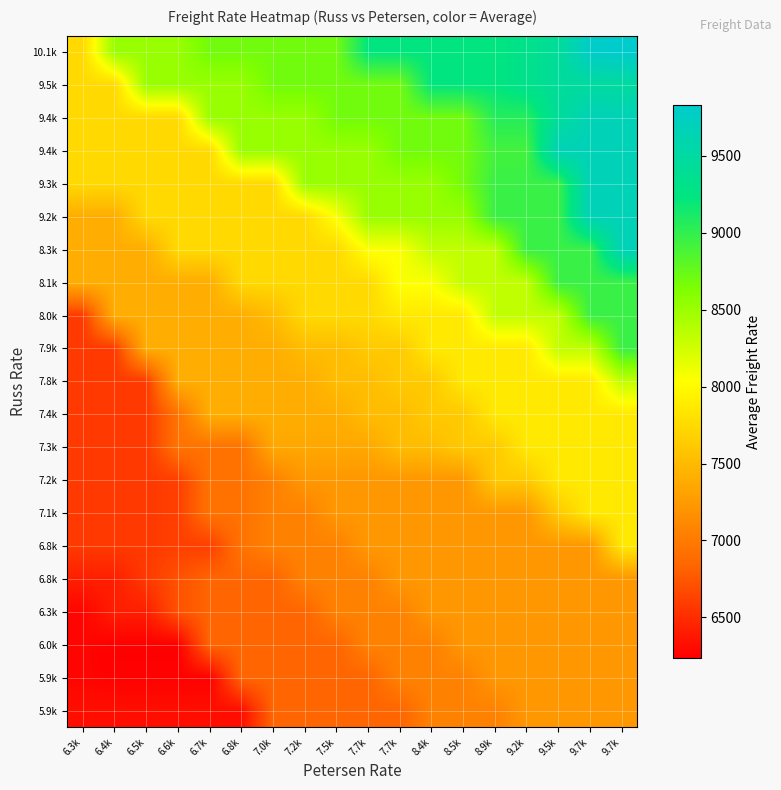

At which category is the sum across all series the highest?

9.7k